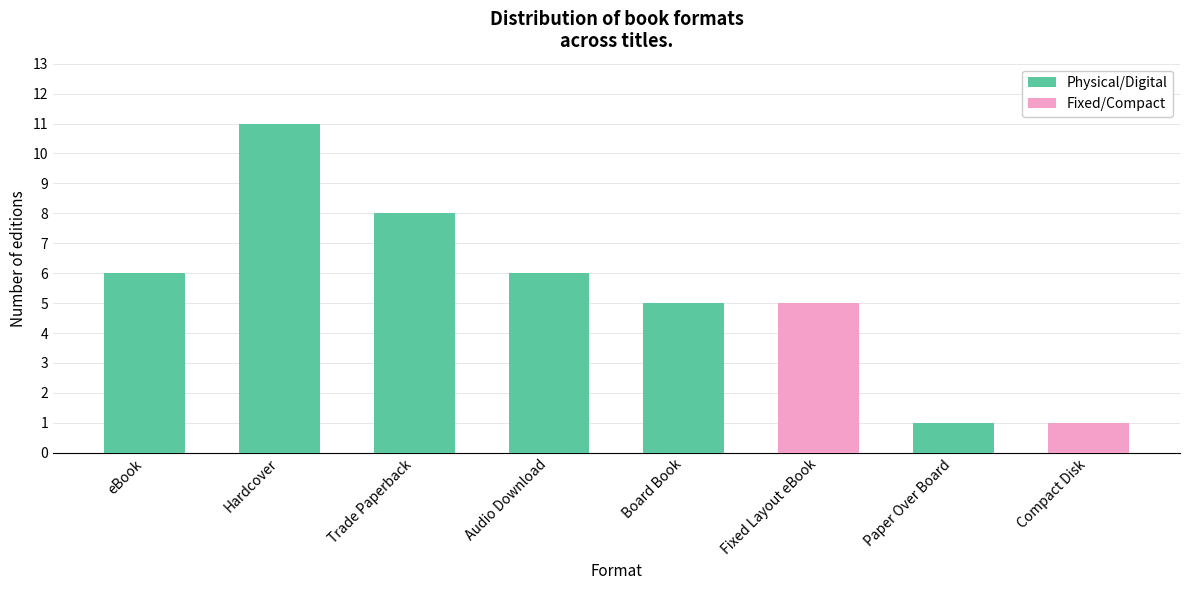

Read the value at Board Book.

5